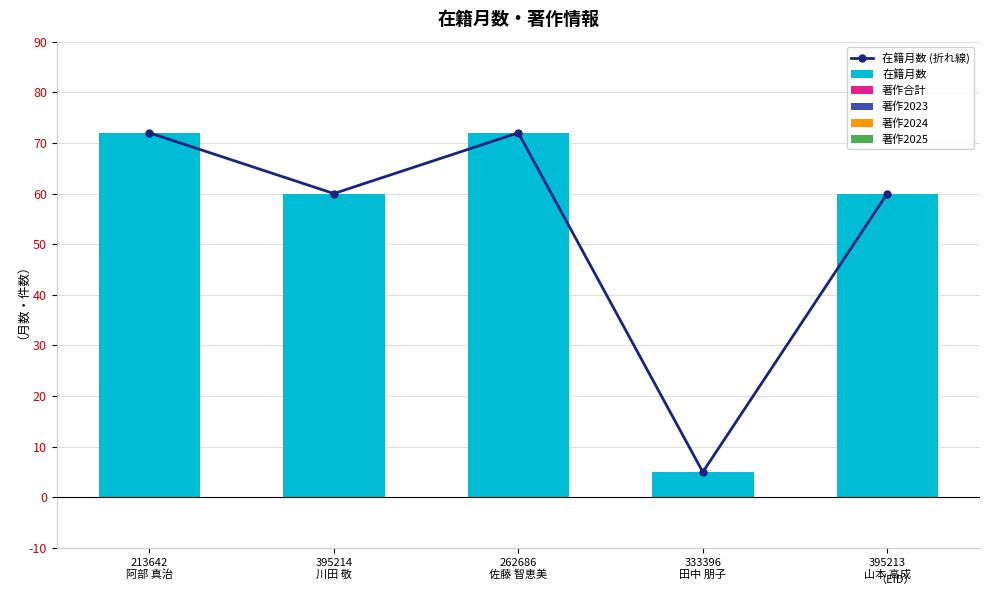

Reading left to right, extract all data points from this chart.

在籍月数 (折れ線): 72	60	72	5	60
在籍月数: 72	60	72	5	60
著作合計: 0	0	0	0	0
著作2023: 0	0	0	0	0
著作2024: 0	0	0	0	0
著作2025: 0	0	0	0	0